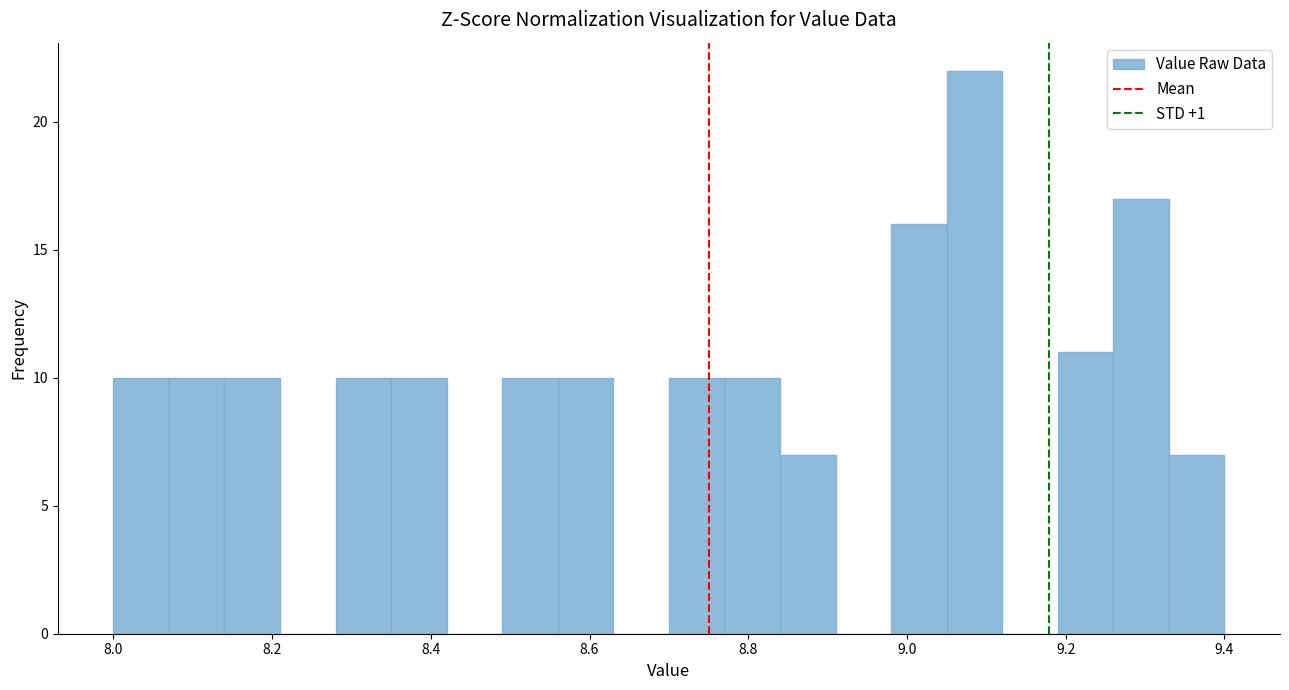

Around what value on the x-axis is the tallest bar? Give the approximate position of its centre, as read against the axis.

9.08